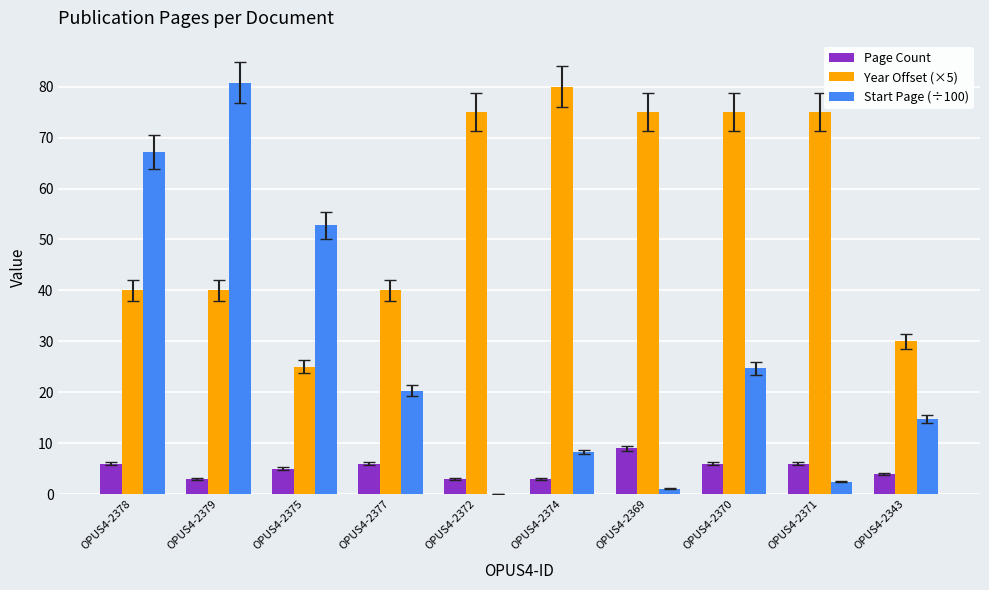

Which series has the widest spread of values?

Start Page (÷100)